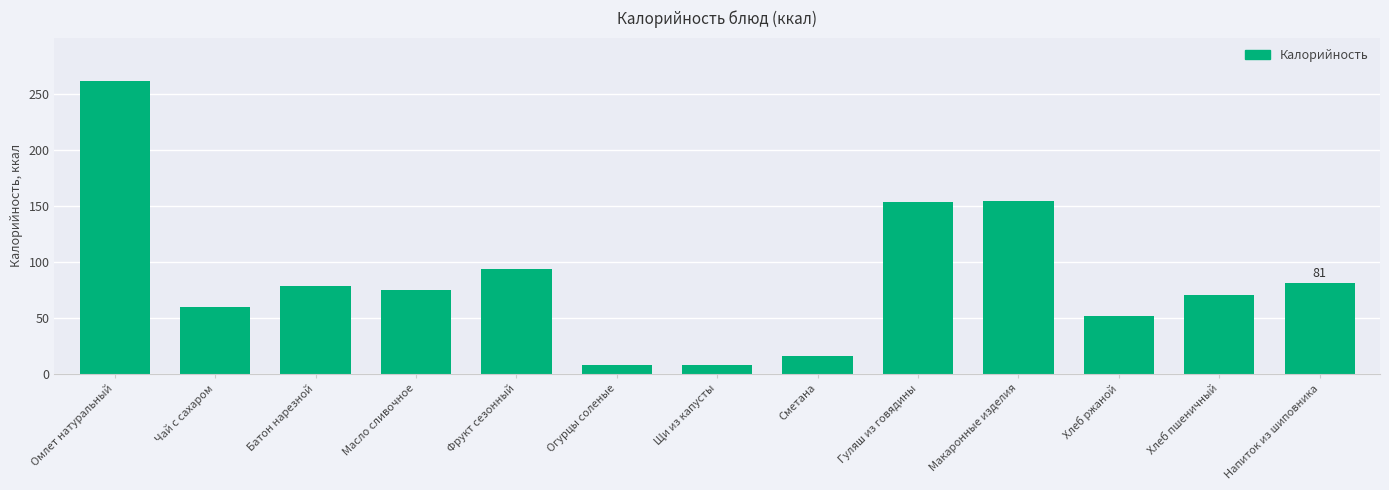

How many values are below 74?

6